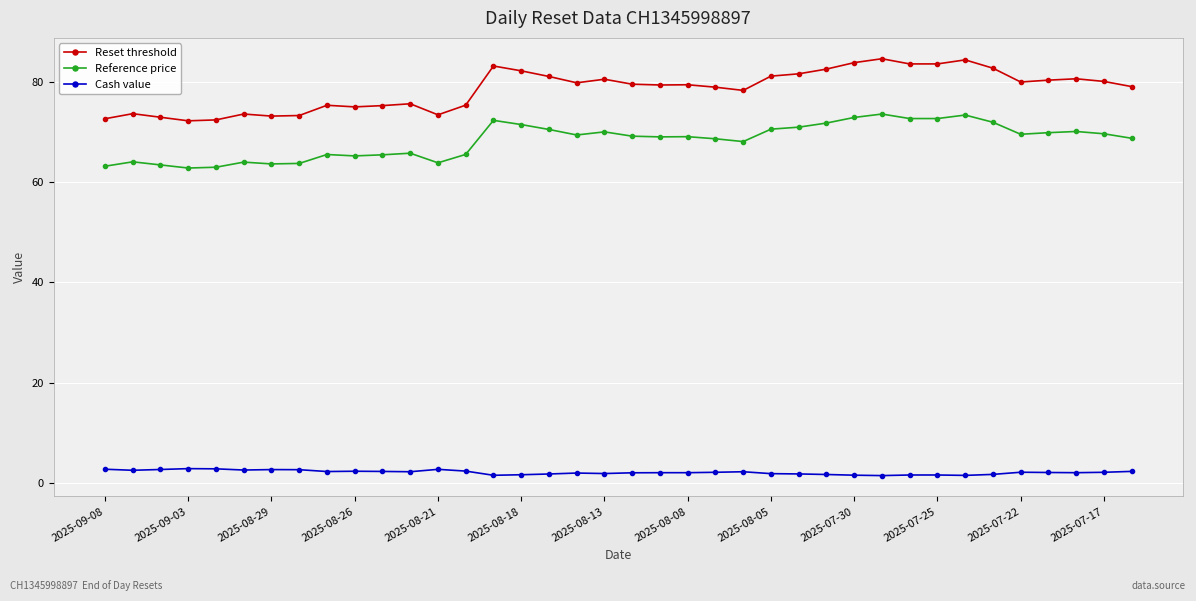

What is the sum of all Reset threshold values?

2986.0